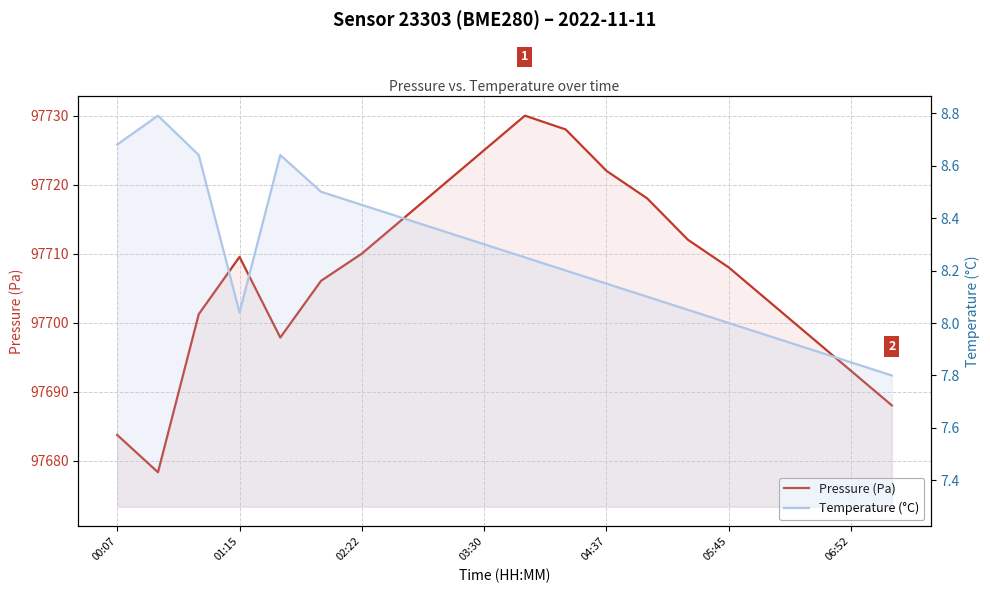

Is it true that Temperature (°C) equals 14.6 at 02:22?

False